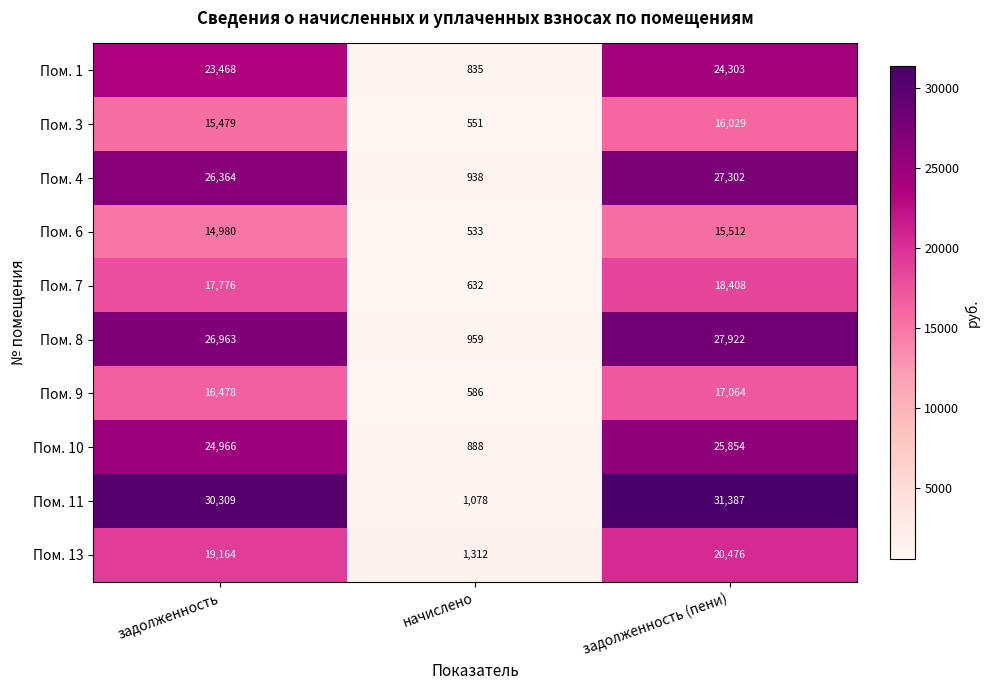

Reading left to right, list all the values displayed in this chart.

Пом. 1: задолженность=23468	начислено=835	задолженность (пени)=24303
Пом. 3: задолженность=15479	начислено=551	задолженность (пени)=16029
Пом. 4: задолженность=26364	начислено=938	задолженность (пени)=27302
Пом. 6: задолженность=14980	начислено=533	задолженность (пени)=15512
Пом. 7: задолженность=17776	начислено=632	задолженность (пени)=18408
Пом. 8: задолженность=26963	начислено=959	задолженность (пени)=27922
Пом. 9: задолженность=16478	начислено=586	задолженность (пени)=17064
Пом. 10: задолженность=24966	начислено=888	задолженность (пени)=25854
Пом. 11: задолженность=30309	начислено=1078	задолженность (пени)=31387
Пом. 13: задолженность=19164	начислено=1312	задолженность (пени)=20476